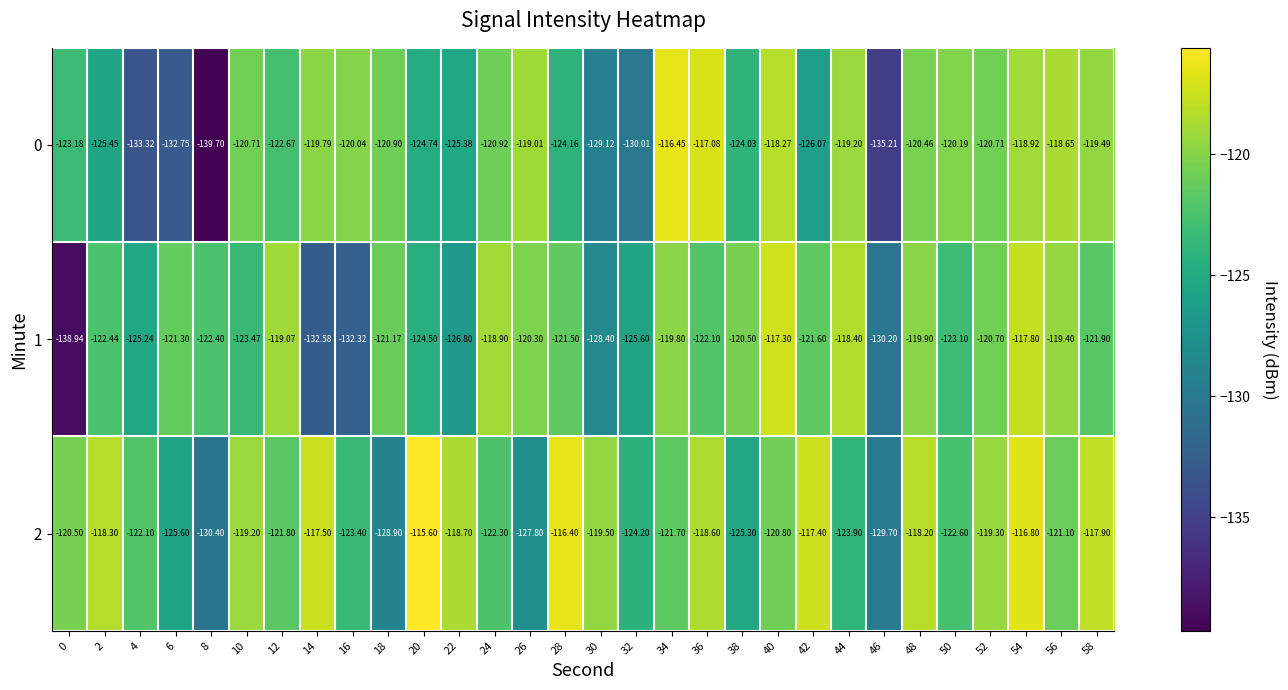

At which category does the chart reach its peak across all series?

20